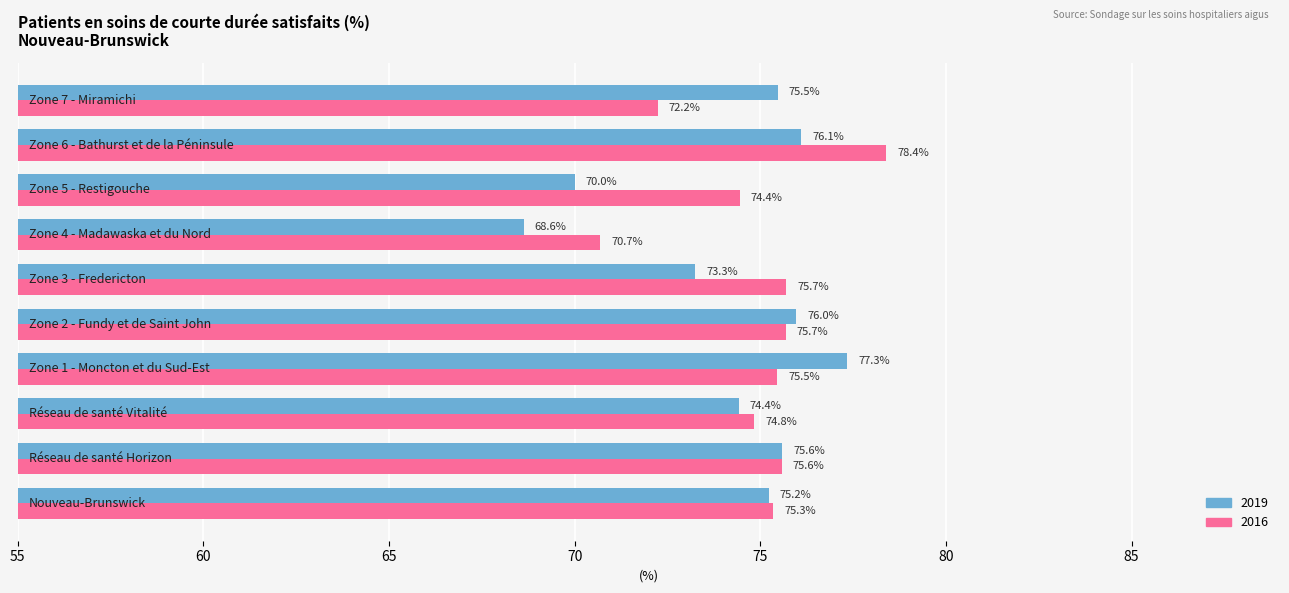

What is the lowest value of the 2016 series?

70.7